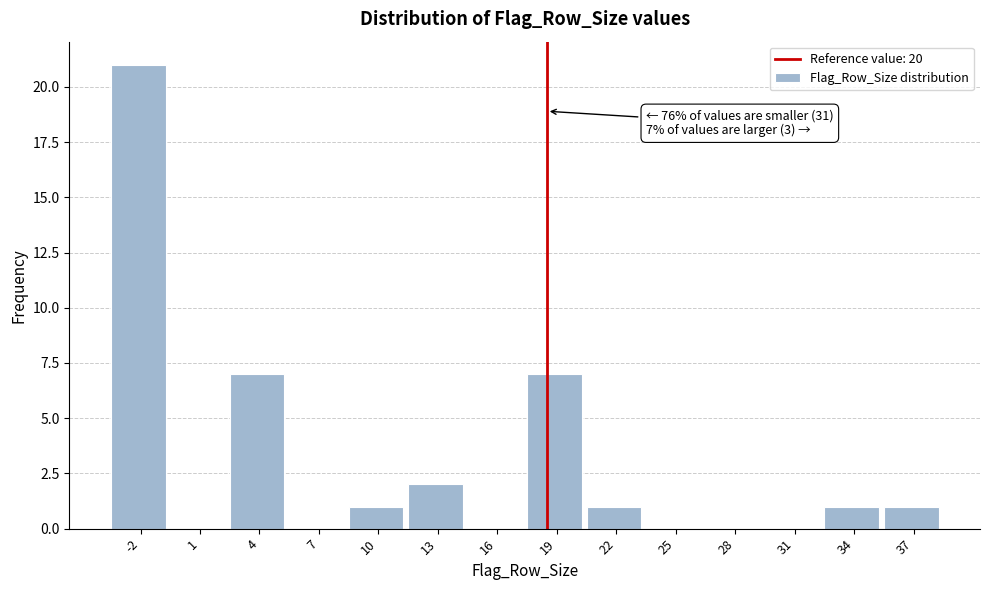

Reading right to left, list all the values displayed in this chart.

37=1	34=1	31=0	28=0	25=0	22=1	19=7	16=0	13=2	10=1	7=0	4=7	1=0	-2=21